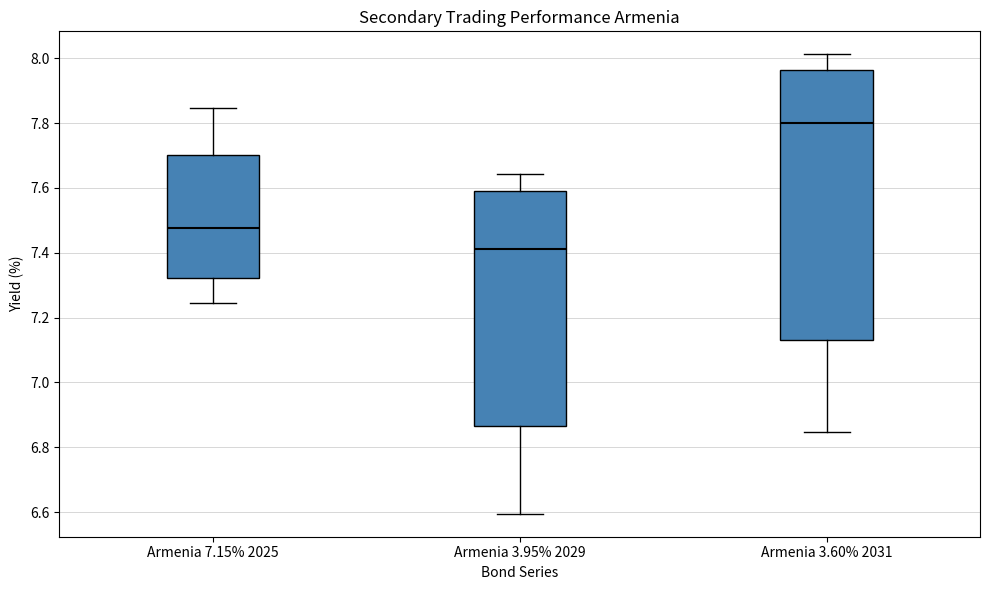

Reading left to right, transcribe this box plot: for each box, give where its median line is, the range the box spans, and where its two whiskers end, as read against the y-axis. The values are not printed on the chart, so give them approximately, as read against the axis.

Armenia 7.15% 2025: median 7.48, box 7.32 to 7.70, whiskers 7.24 to 7.84
Armenia 3.95% 2029: median 7.42, box 6.86 to 7.60, whiskers 6.60 to 7.64
Armenia 3.60% 2031: median 7.80, box 7.14 to 7.96, whiskers 6.84 to 8.02